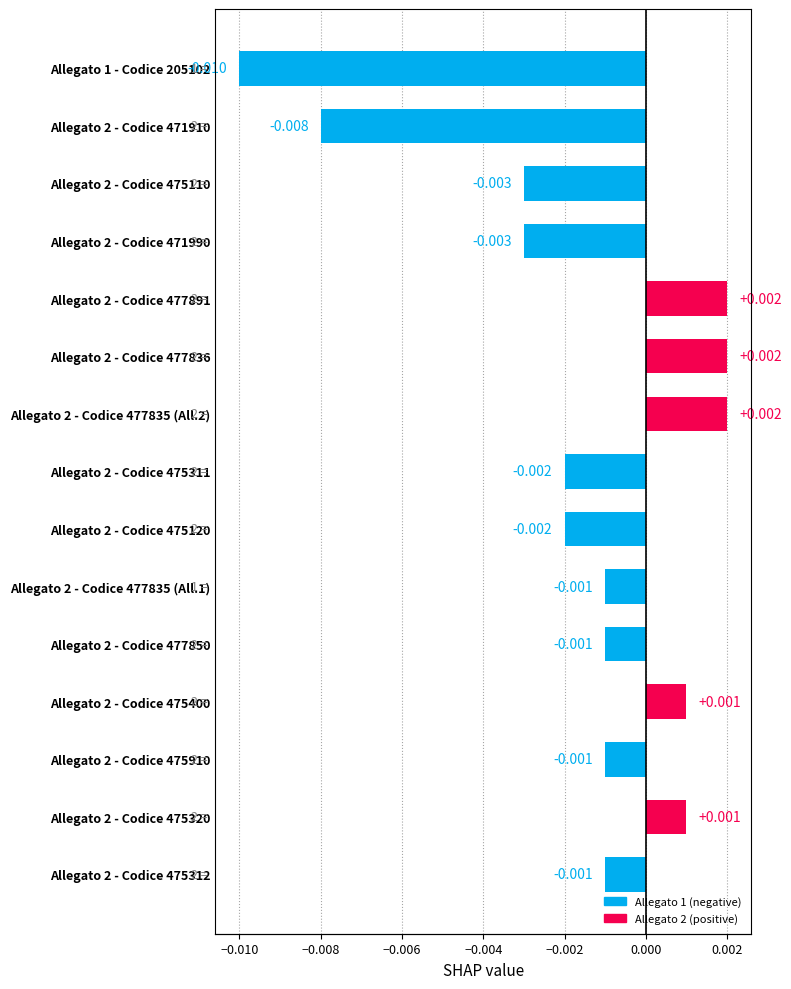

What is the label of the 14th bar from the right?

Allegato 2 - Codice 475320